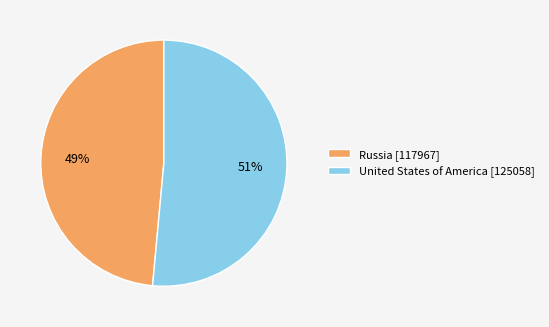

Is it true that Russia is 37% of the pie?

False